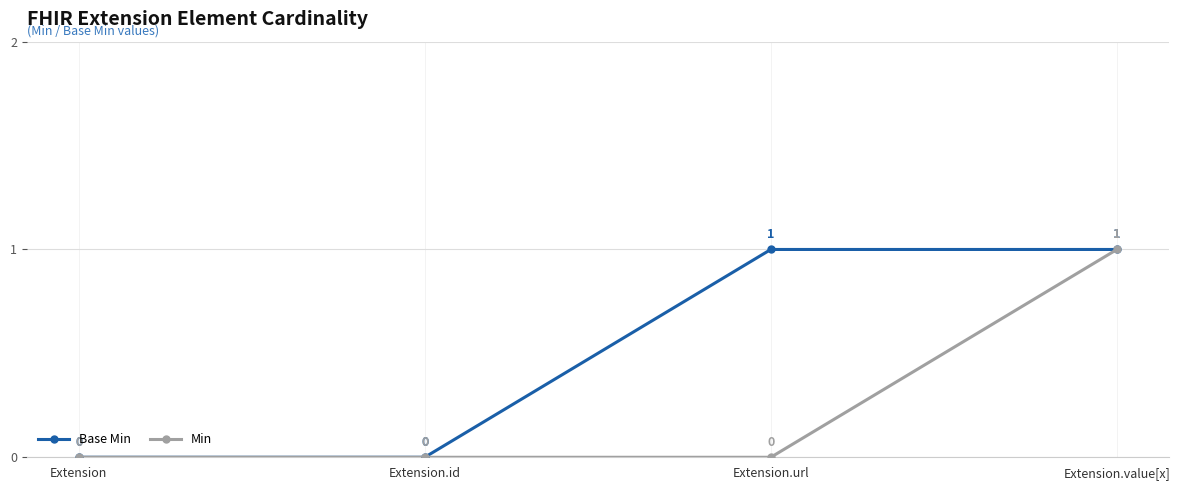

True or false: Min has a value of 0 at Extension.

True